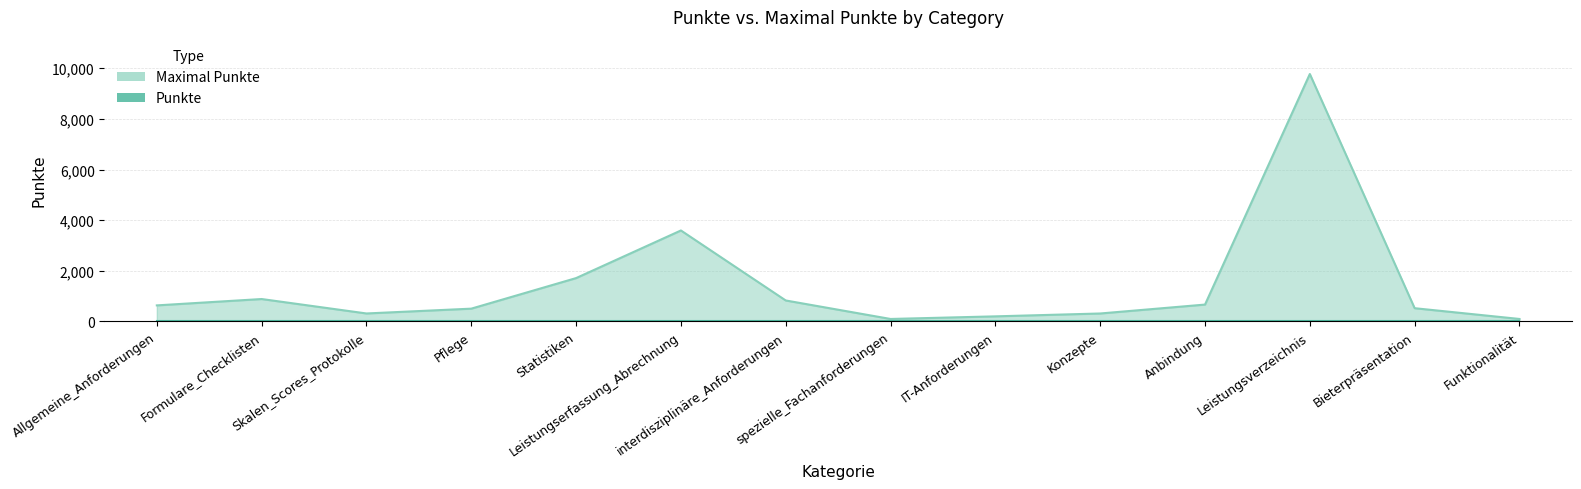

Where is the data nearest to the value 4936?

Leistungserfassung_Abrechnung